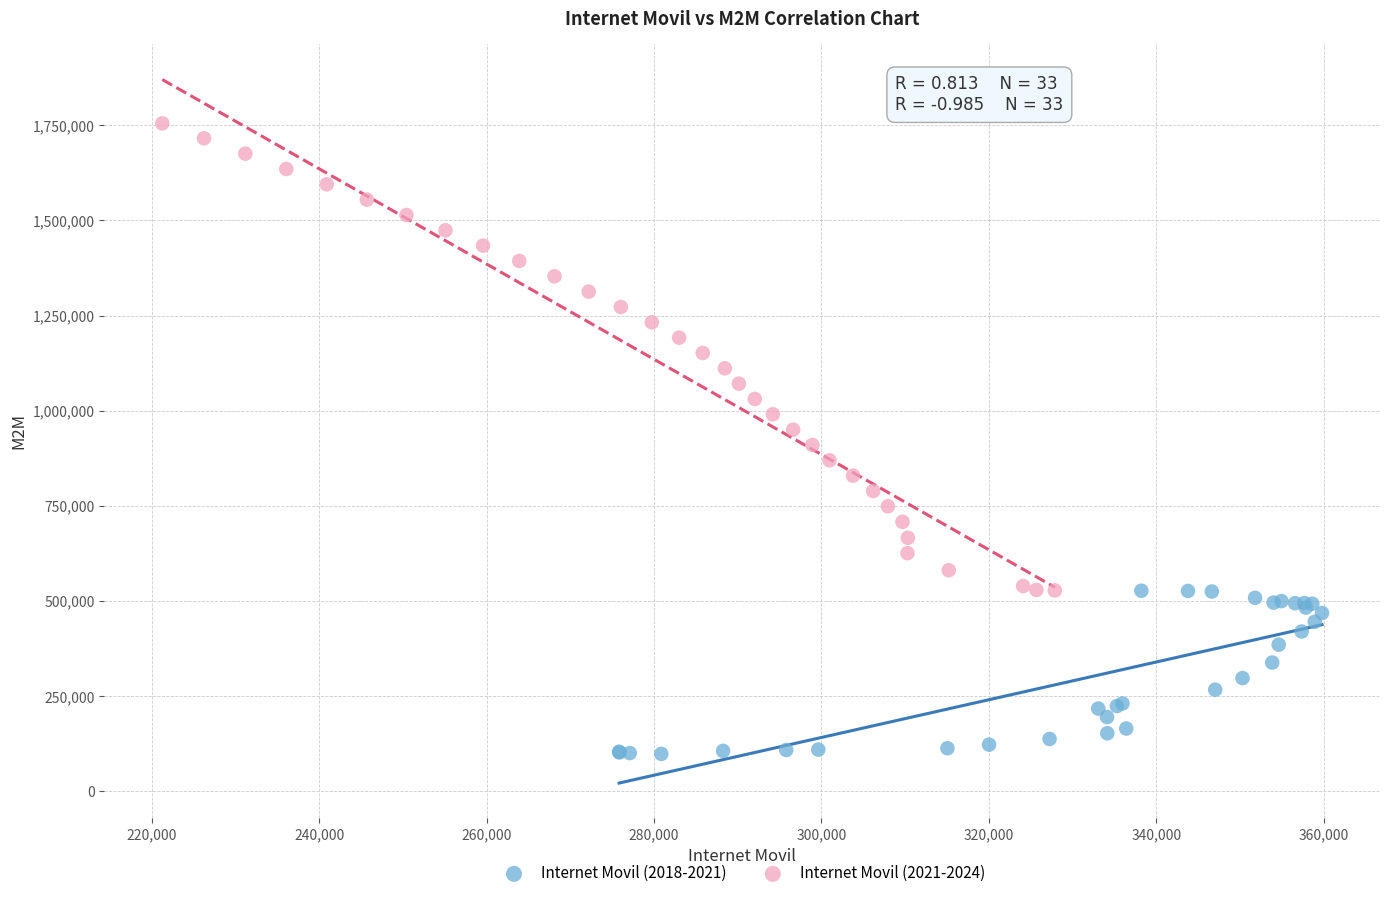

Which series reaches the minimum Y coordinate?

Internet Movil (2018-2021)